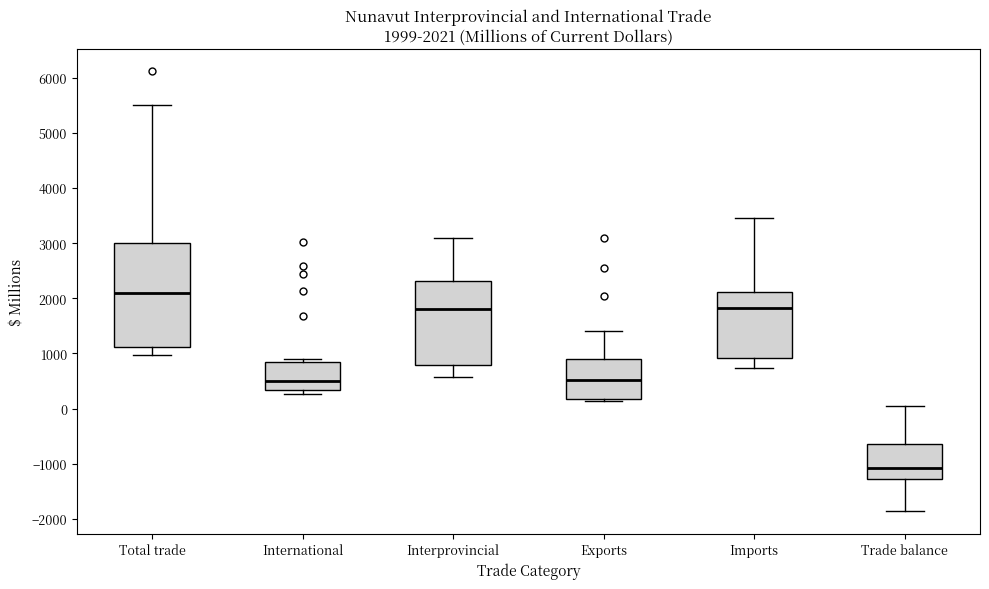

Comparing the boxes themselves (not the whiskers), which one is the tallest?

Total trade